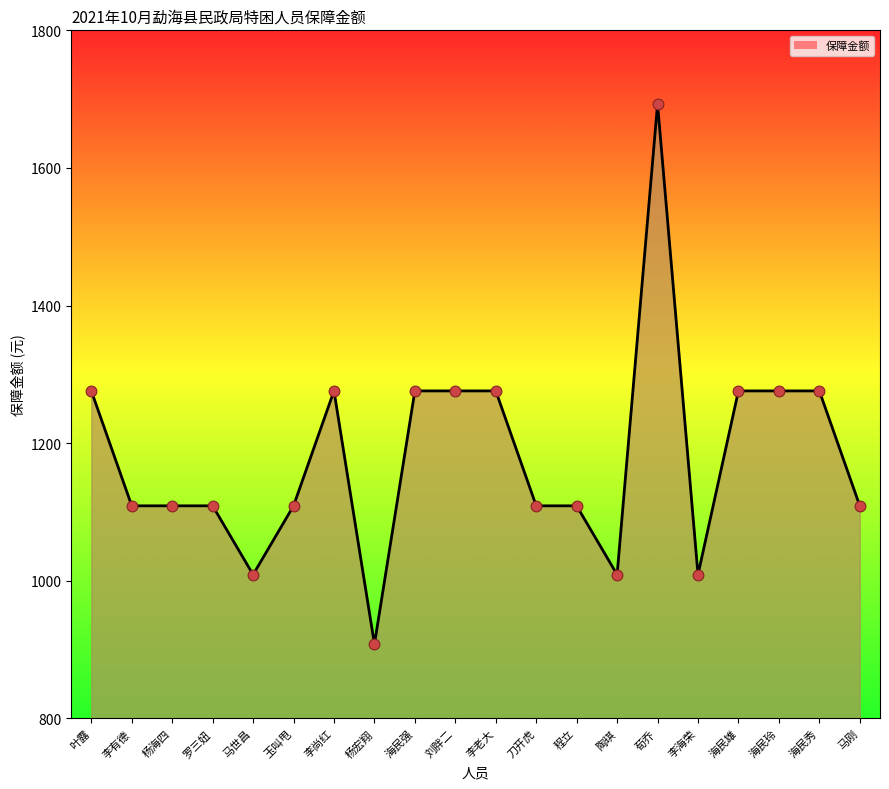

What is the ratio of the value at 叶露 to the value at 刀开虎?

1.2